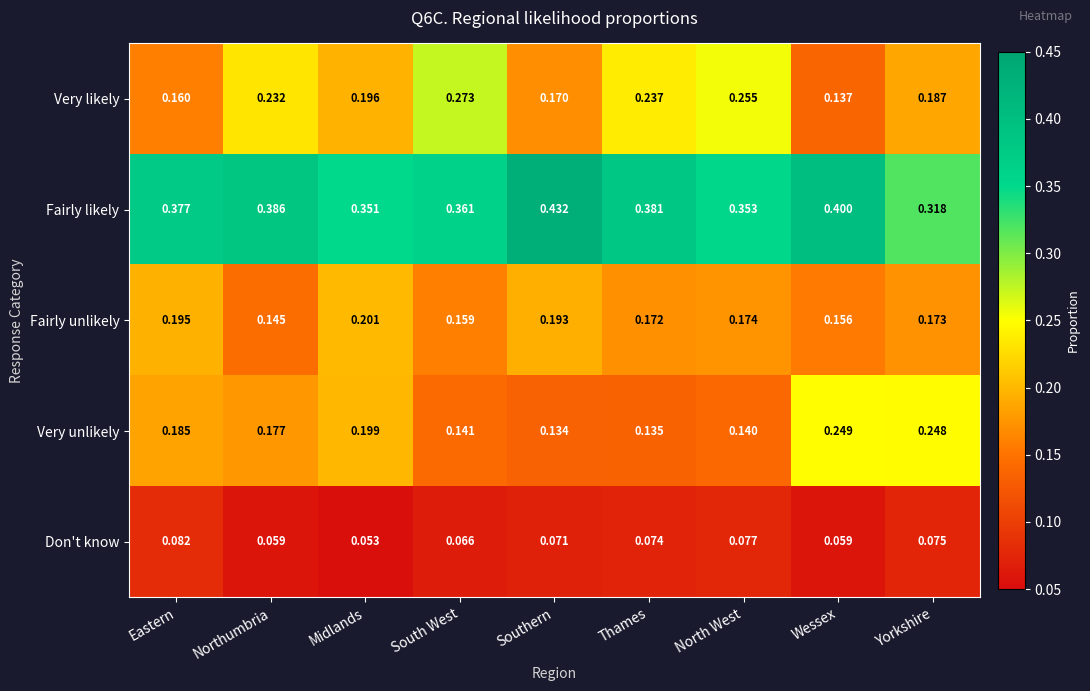

Which series changed the most between Thames and Wessex?

Very unlikely